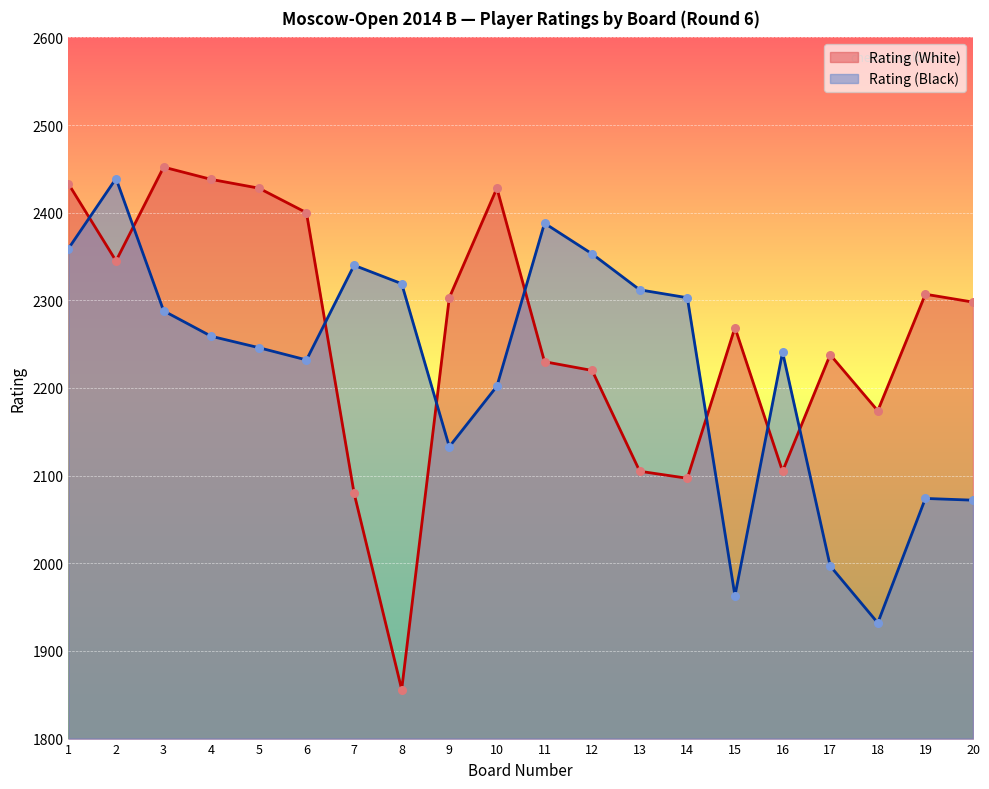

Which series contains the highest Y value?

Rating (White)